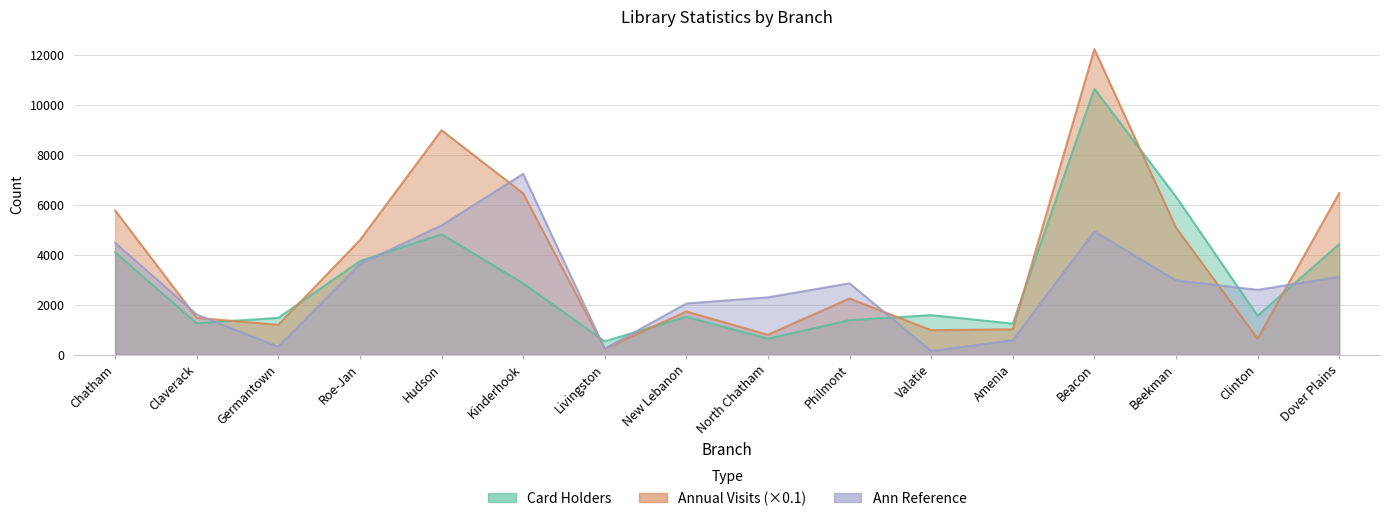

What is the approximate value of Ann Reference at New Lebanon?

2052.0